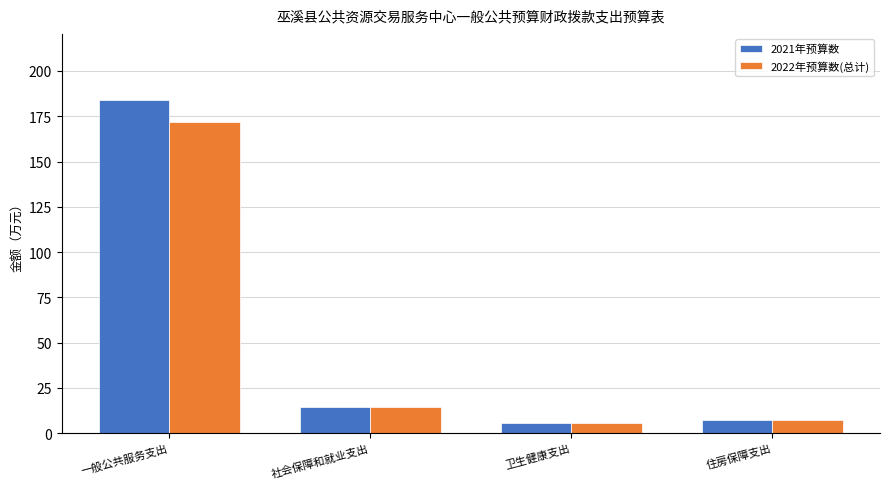

What is the difference between the 2022年预算数(总计) values at 社会保障和就业支出 and 住房保障支出?

7.3